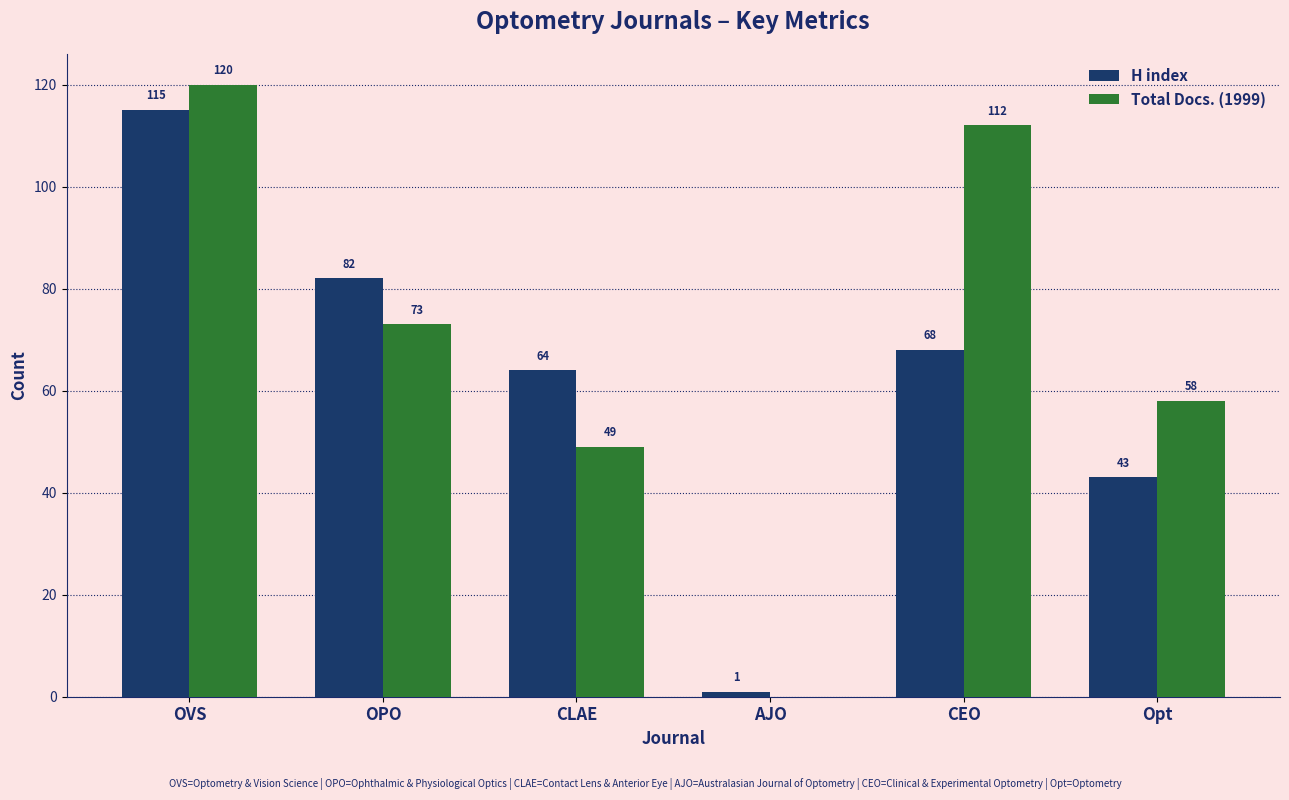

Reading right to left, transcribe all the data shown in this chart.

H index: 43	68	1	64	82	115
Total Docs. (1999): 58	112	0	49	73	120